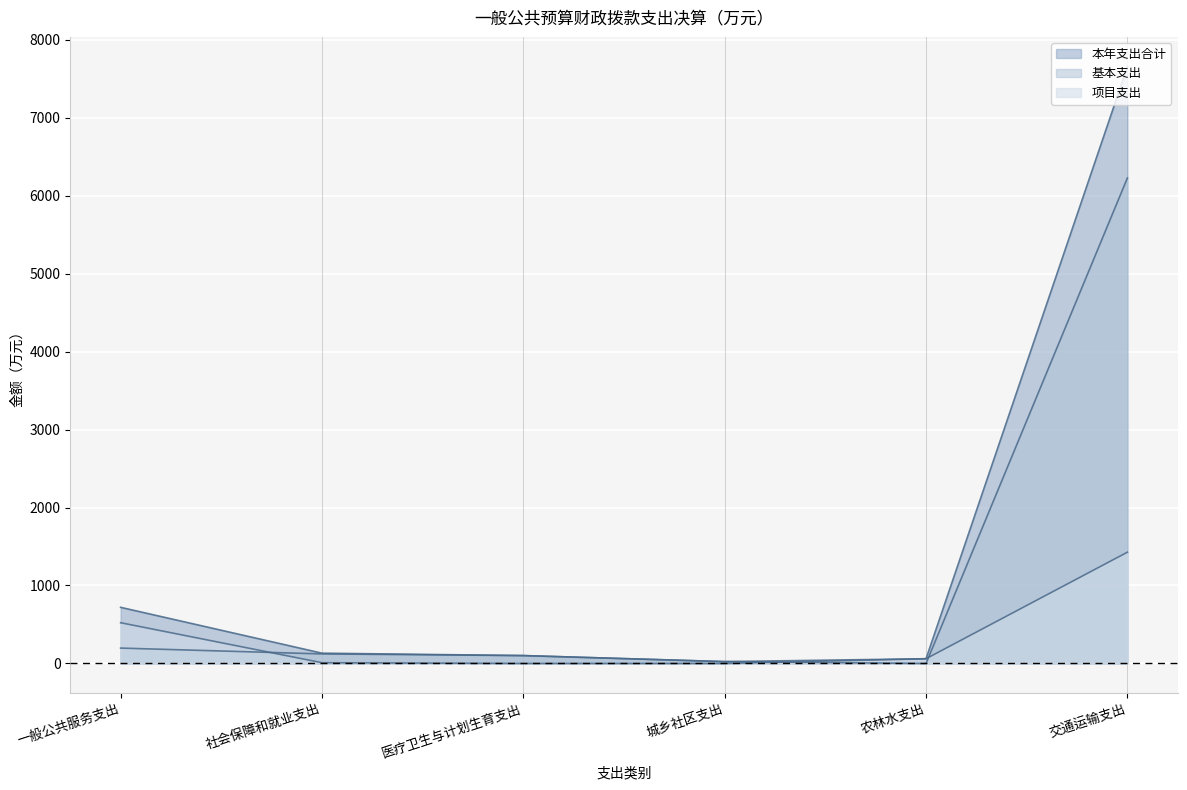

Between 社会保障和就业支出 and 城乡社区支出, which series saw the biggest shift?

本年支出合计